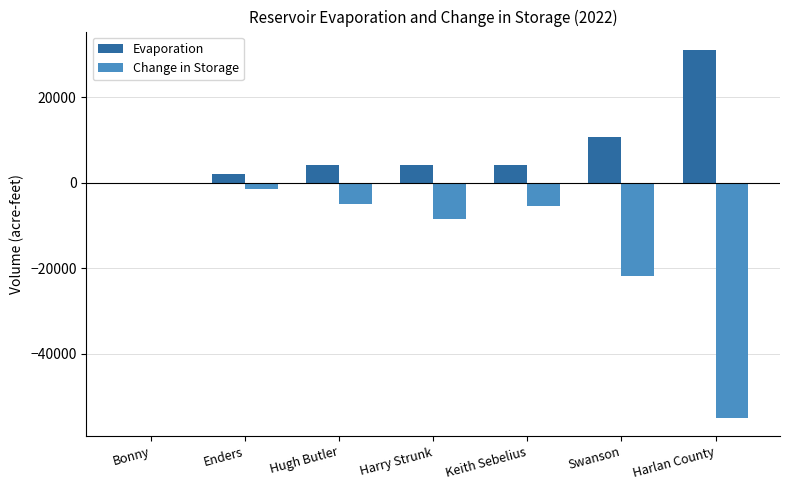

Which series has the largest total across all categories?

Evaporation